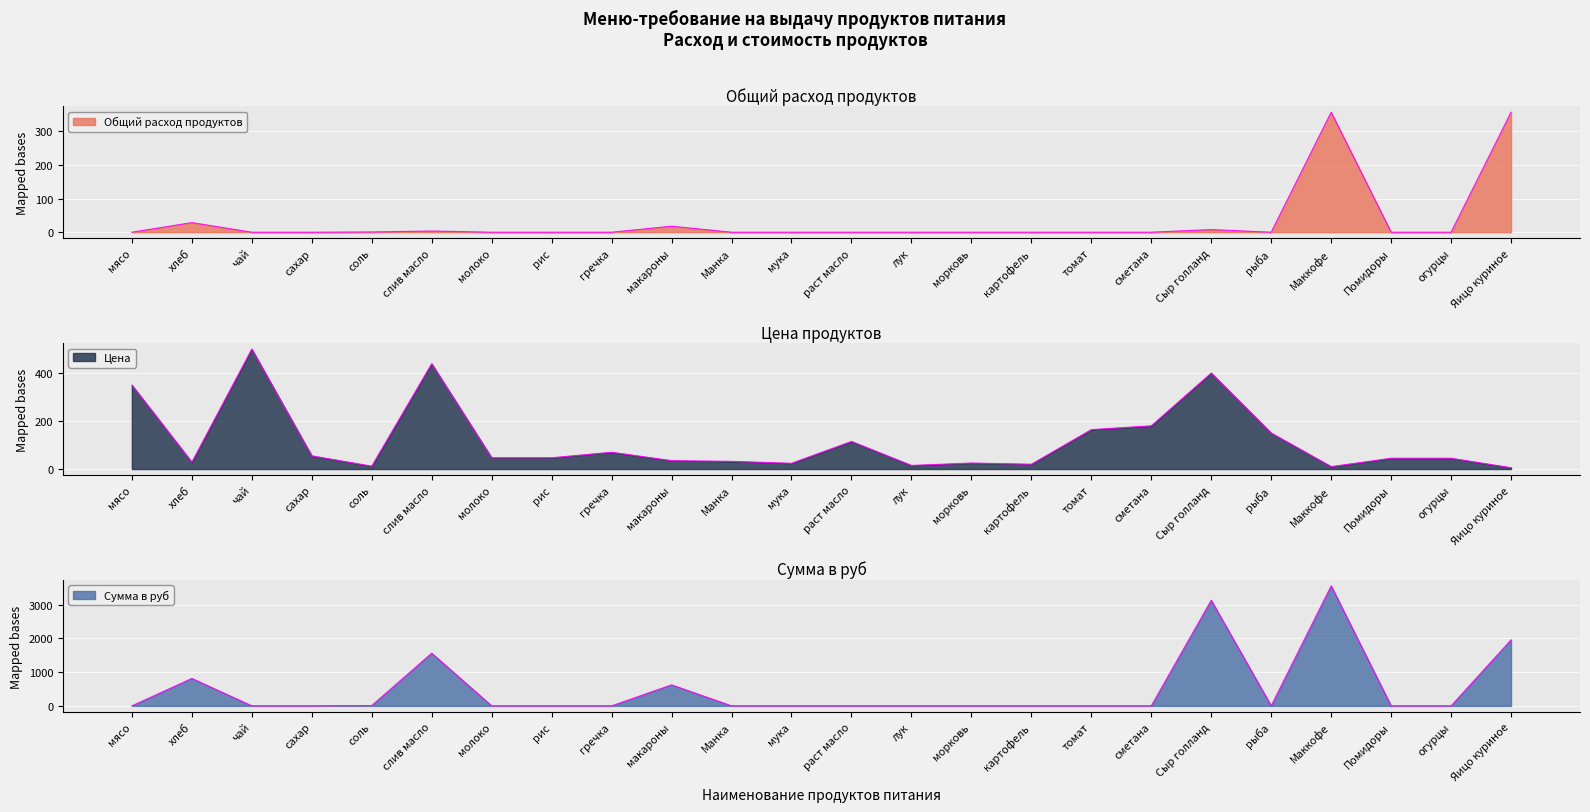

At which label does Цена first exceed 47?

мясо